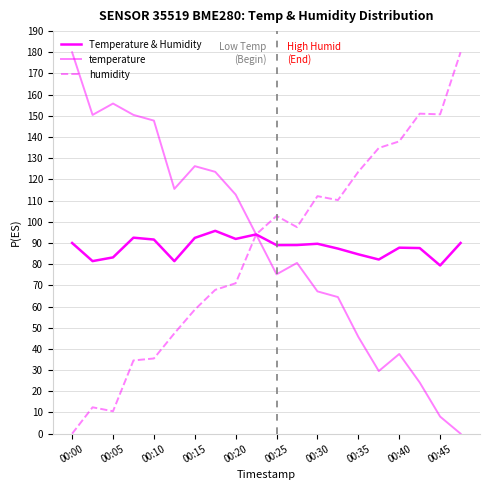

Where does the humidity series first go above 97?

00:25